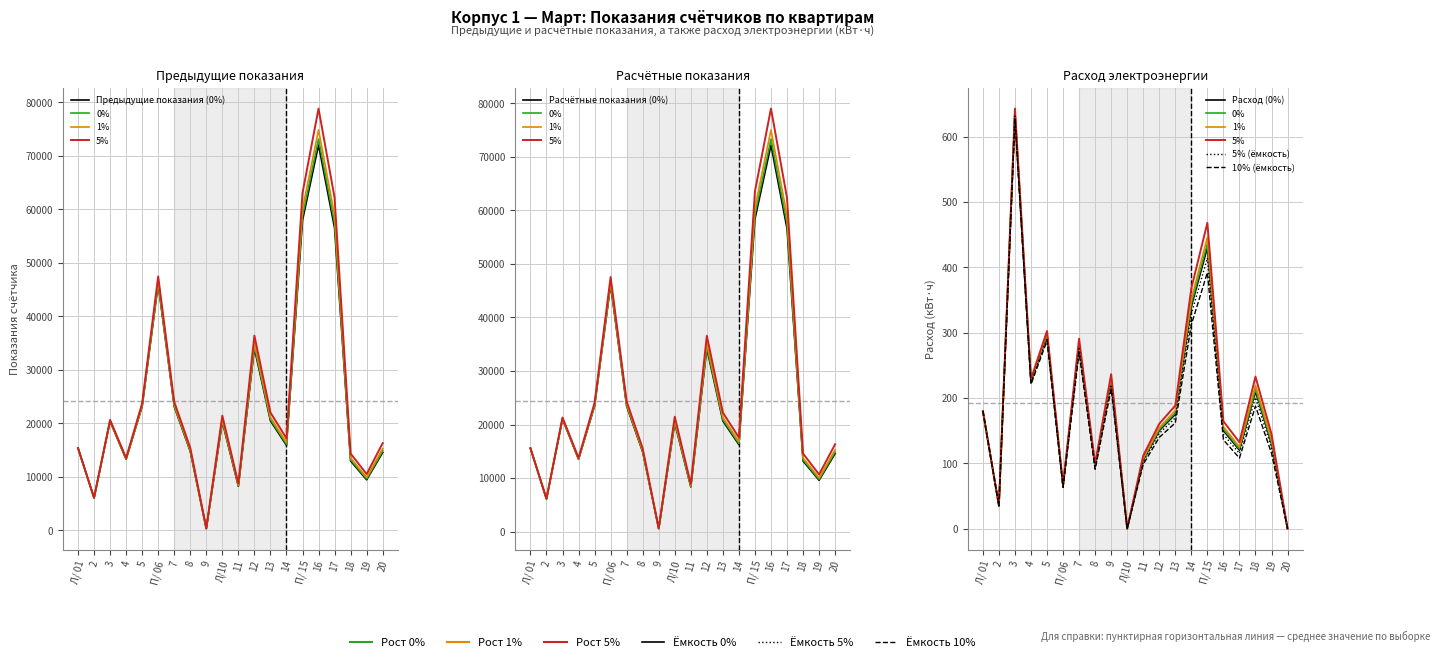

In Расчетного показания, how many points are lower than both neighbors (excluding endpoints)?

6